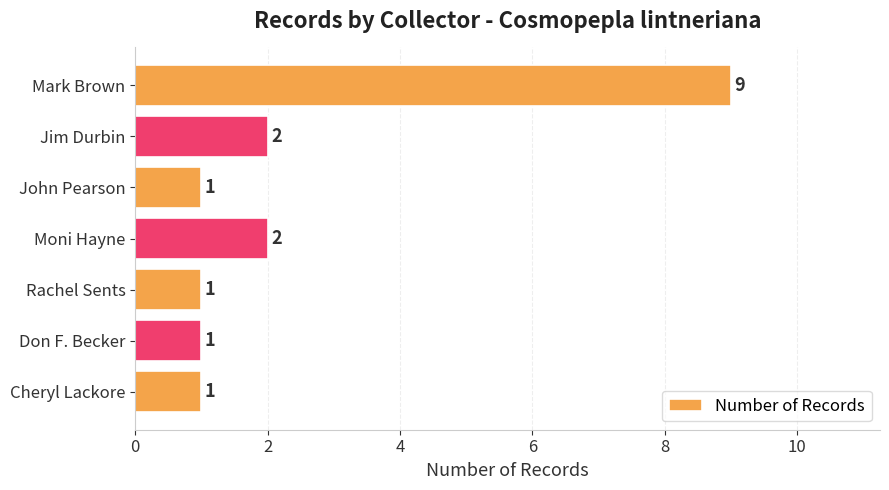

What is the maximum value shown in the chart?

9